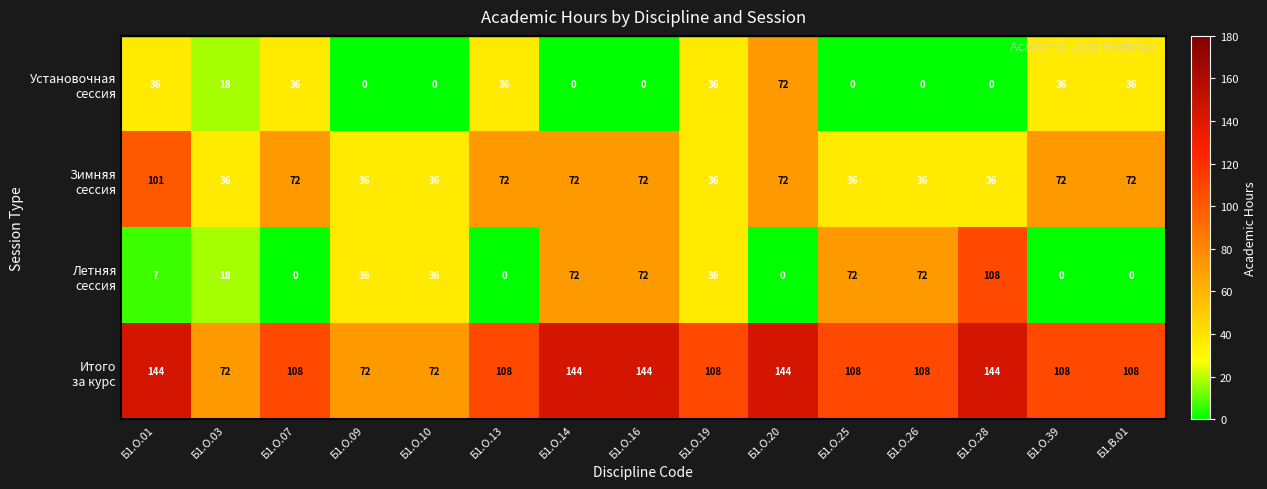

At how many categories does at least one series exceed 8?

15